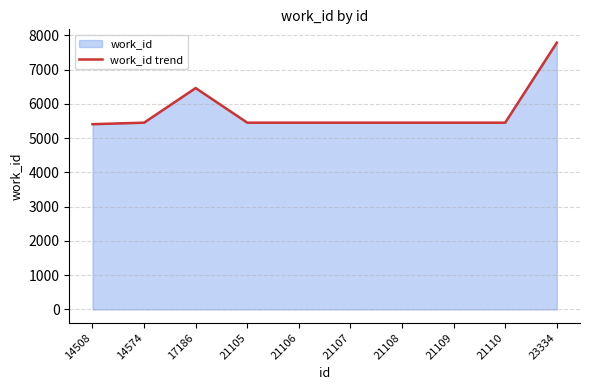

Rank the categories by value from highest to lowest.

23334, 17186, 14574, 21105, 21106, 21107, 21108, 21109, 21110, 14508